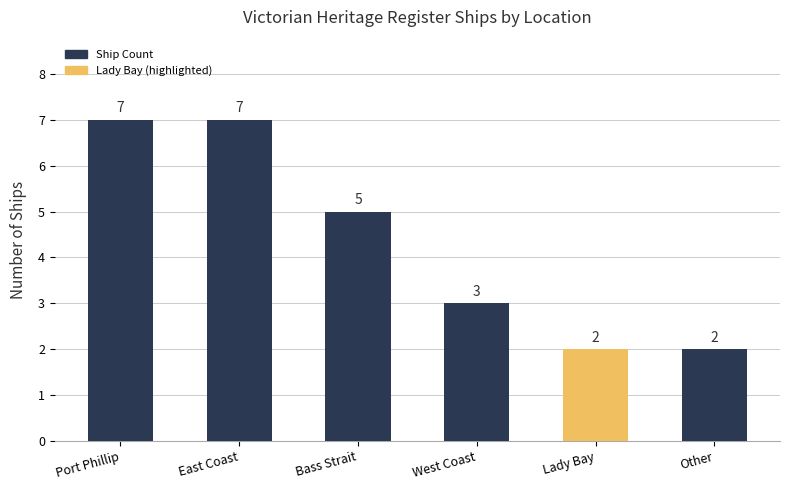

What is the sum of all values?

26